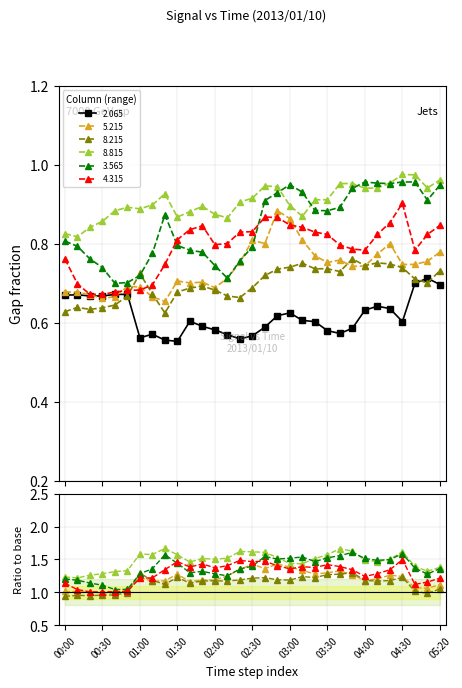

What is the value of the 5.215 point at the 12th from the left?

0.7